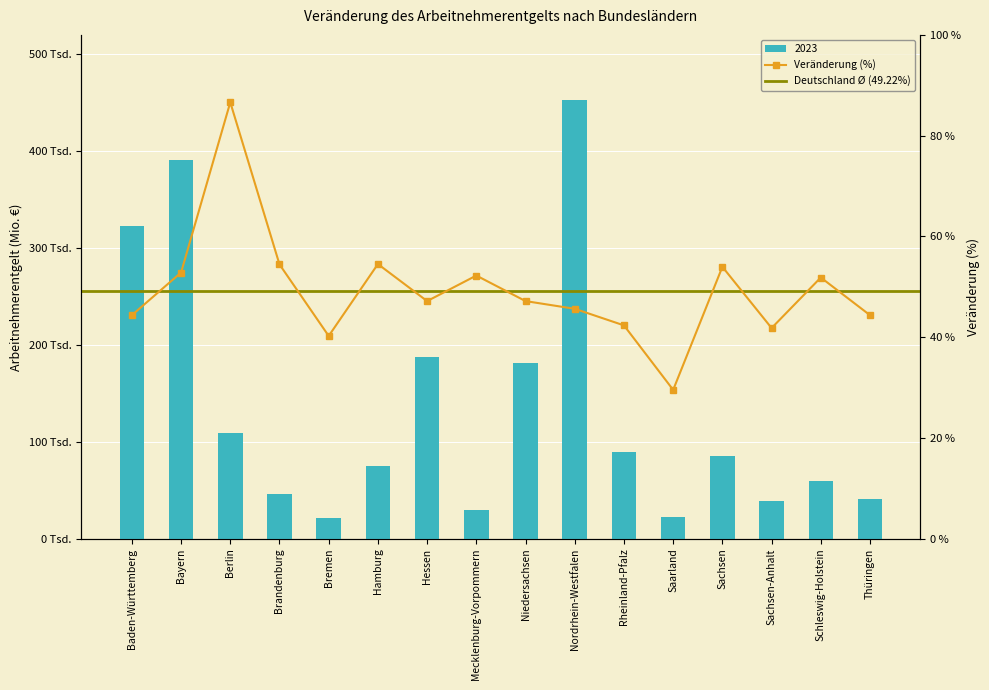

What is the label of the 11th bar from the right?

Hamburg